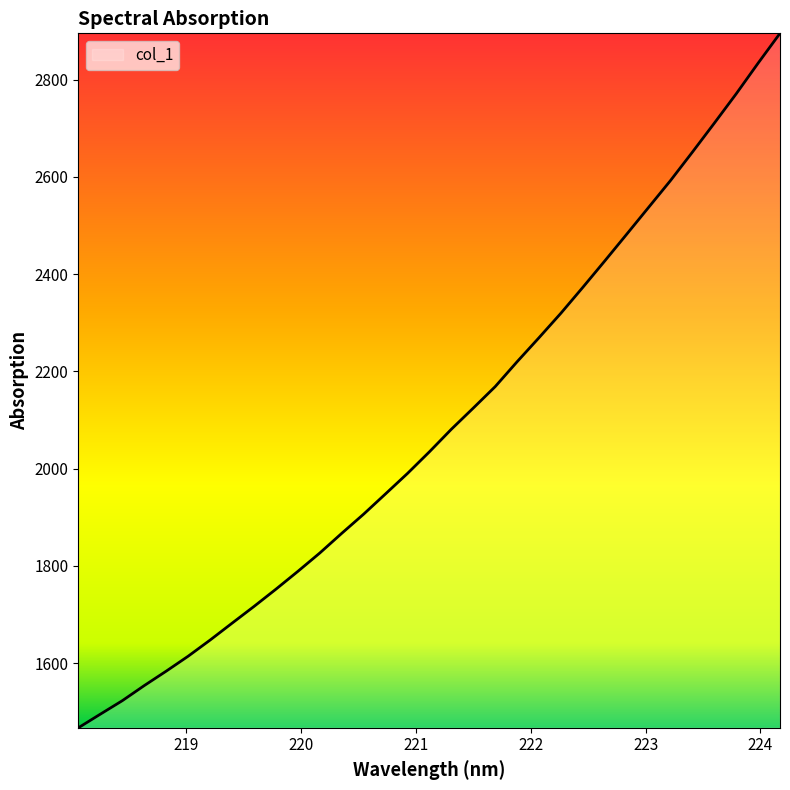

What is the smallest value displayed?

1467.0